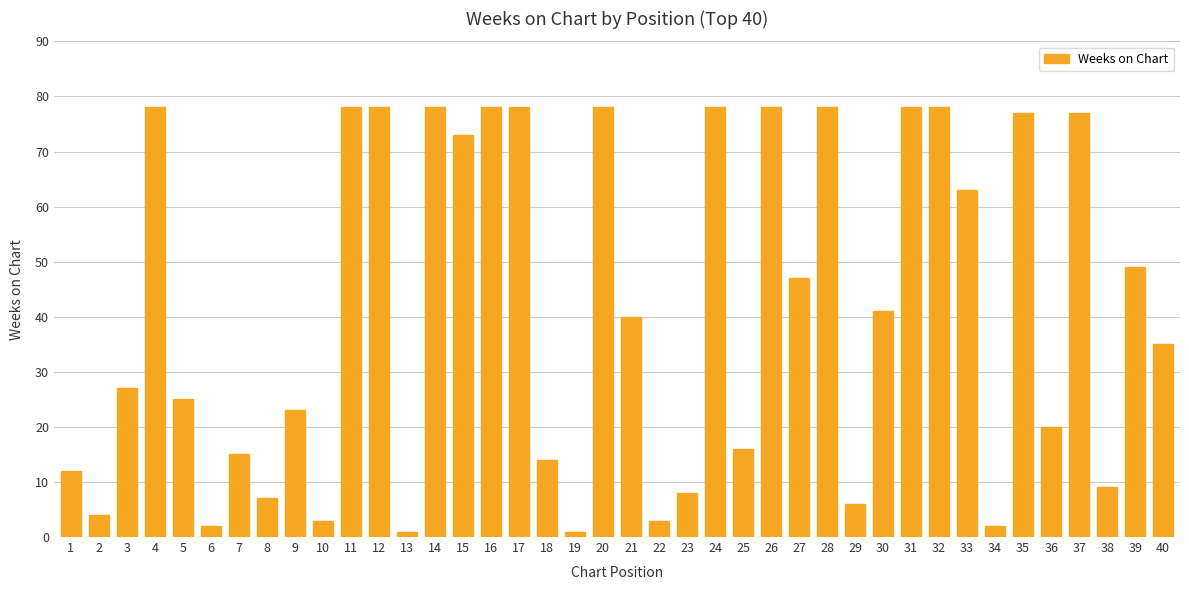

True or false: the data shows 25 at 37.

False